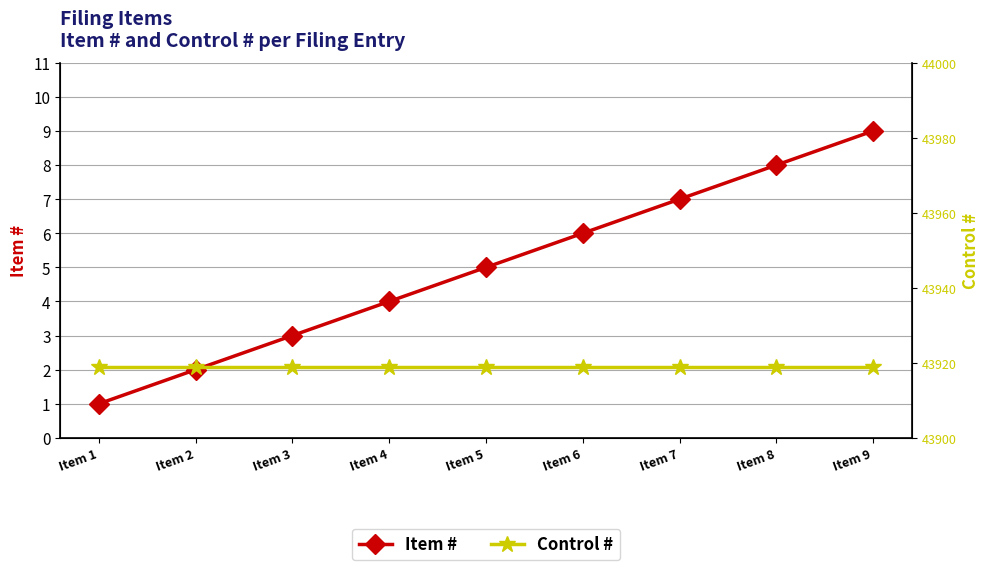

True or false: Control # and Item # cross at least once.

False